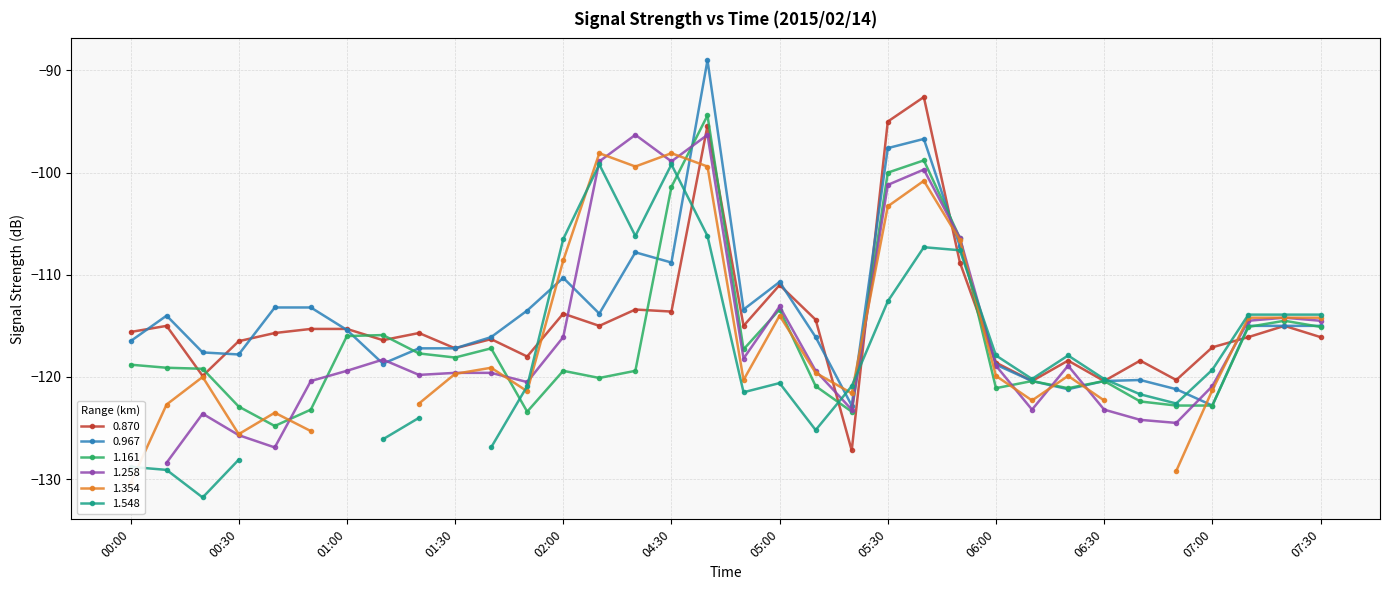

Count the number of categories in the chart.

34